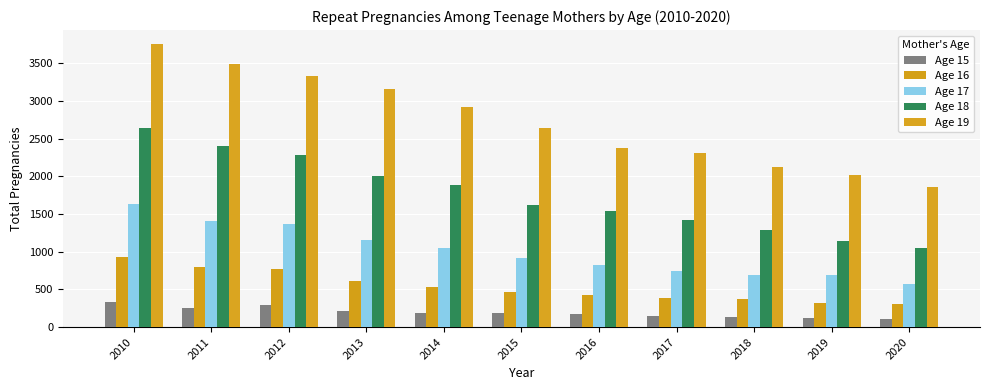

What is the difference between the Age 15 values at 2015 and 2020?

83